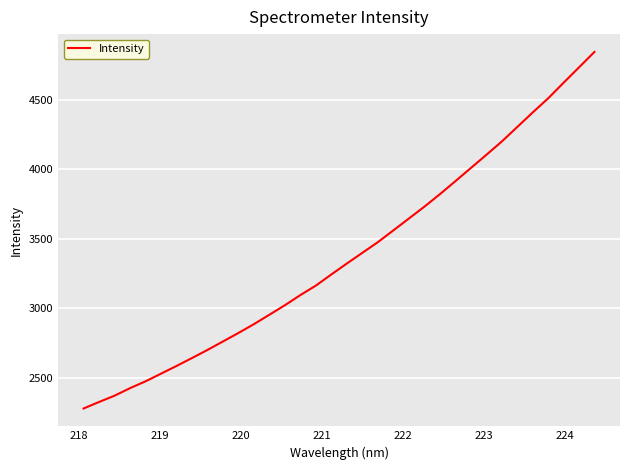

What is the minimum value shown in the chart?

2279.3